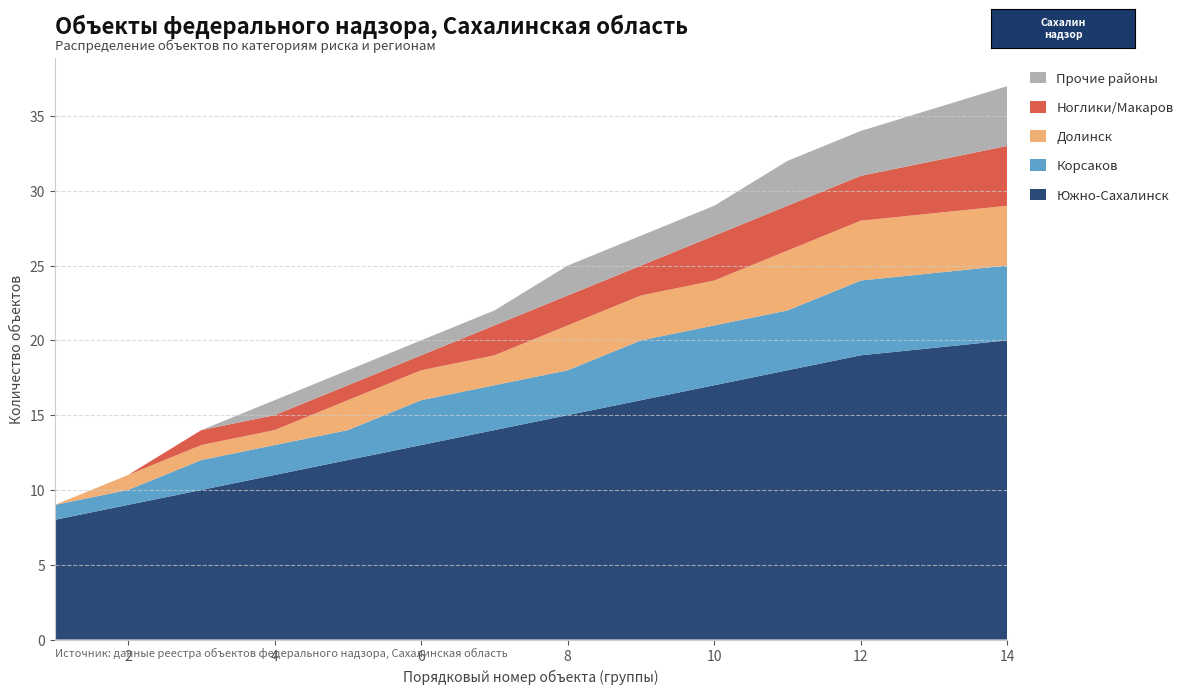

Reading left to right, extract all data points from this chart.

Южно-Сахалинск: 1=8	2=9	3=10	4=11	5=12	6=13	7=14	8=15	9=16	10=17	11=18	12=19	14=20
Корсаков: 1=1	2=1	3=2	4=2	5=2	6=3	7=3	8=3	9=4	10=4	11=4	12=5	14=5
Долинск: 1=0	2=1	3=1	4=1	5=2	6=2	7=2	8=3	9=3	10=3	11=4	12=4	14=4
Ноглики/Макаров: 1=0	2=0	3=1	4=1	5=1	6=1	7=2	8=2	9=2	10=3	11=3	12=3	14=4
Прочие районы: 1=0	2=0	3=0	4=1	5=1	6=1	7=1	8=2	9=2	10=2	11=3	12=3	14=4